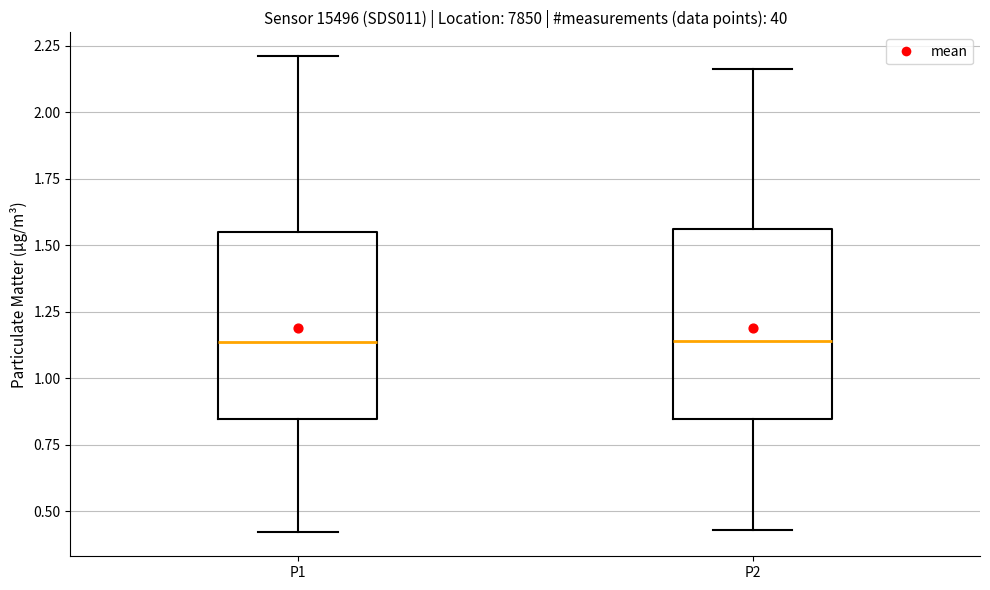

Reading left to right, read every box against the y-axis: the position of its median line, the range the box covers, and the ends of its whiskers. The values are not printed on the chart, so give them approximately, as read against the axis.

P1: median 1.15, box 0.85 to 1.55, whiskers 0.40 to 2.20
P2: median 1.15, box 0.85 to 1.55, whiskers 0.45 to 2.15